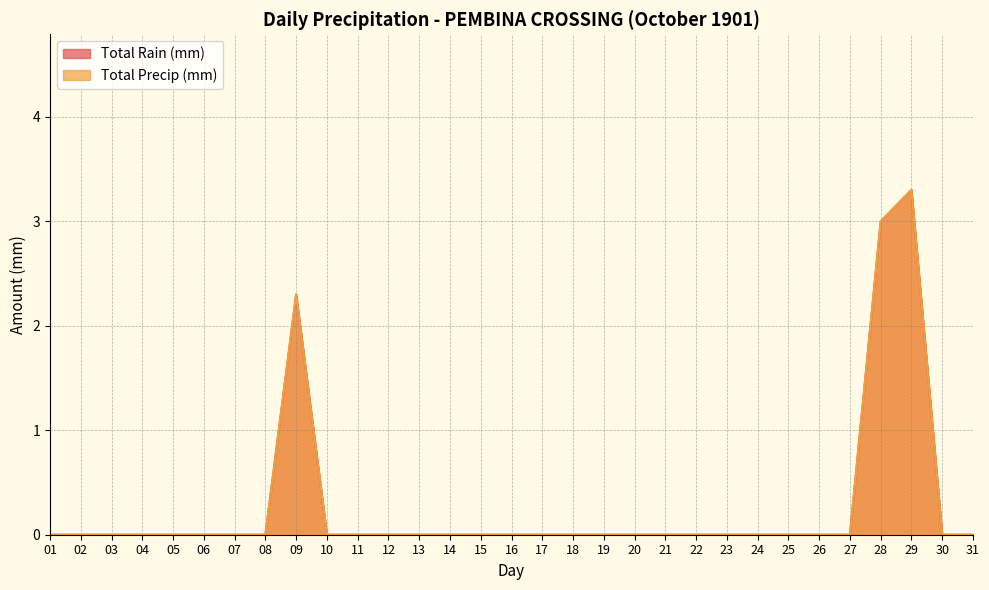

The Total Rain (mm) series shows 3.0 at 28. True or false?

True